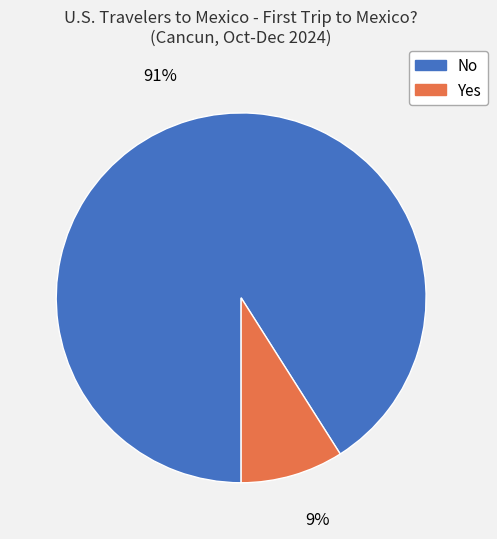

Which has a higher value, Yes or No?

No